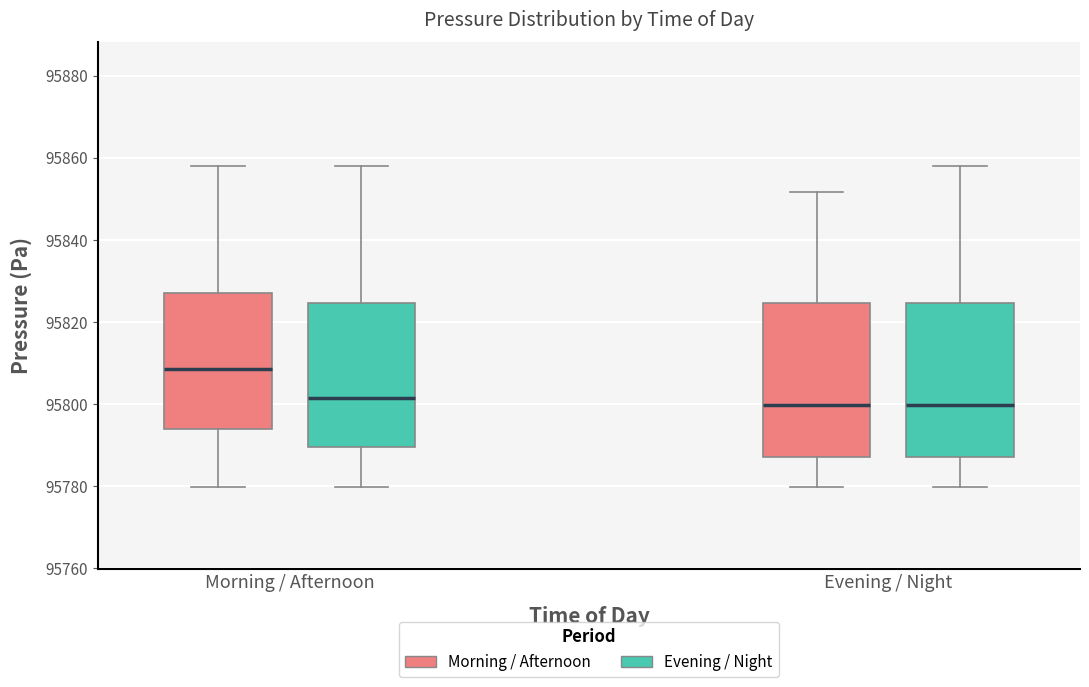

Where does the upper whisker of the box for Evening / Night (Evening / Night) end on the y-axis? The values are not printed on the chart, so give them approximately, as read against the axis.

95858